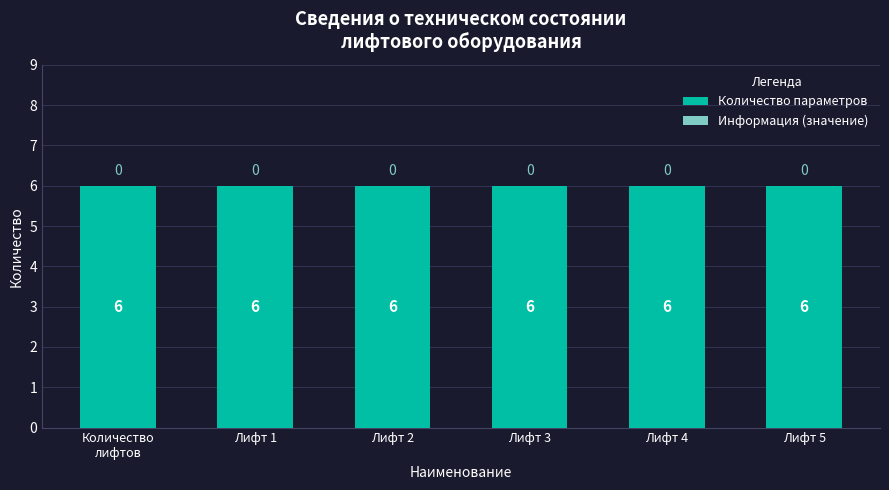

What value does the Количество параметров series have at Лифт 4?

6